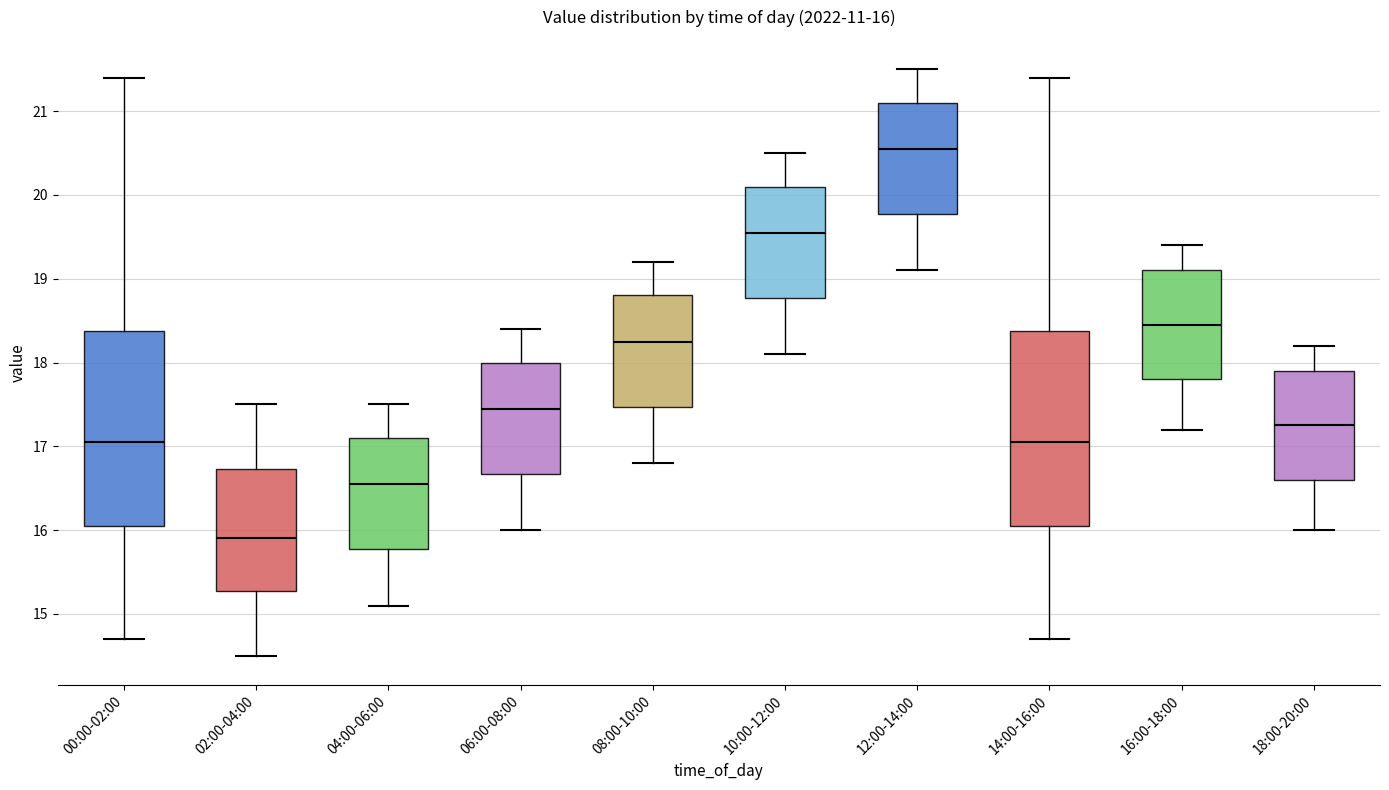

Which box has the lowest median line?

02:00-04:00